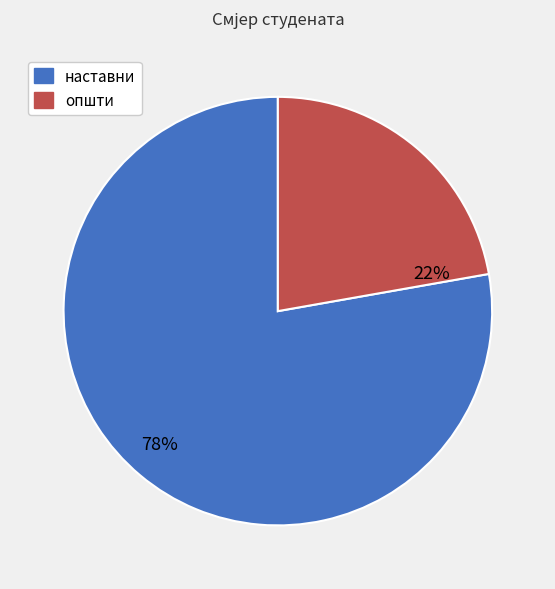

Which category has the biggest portion of the pie?

наставни